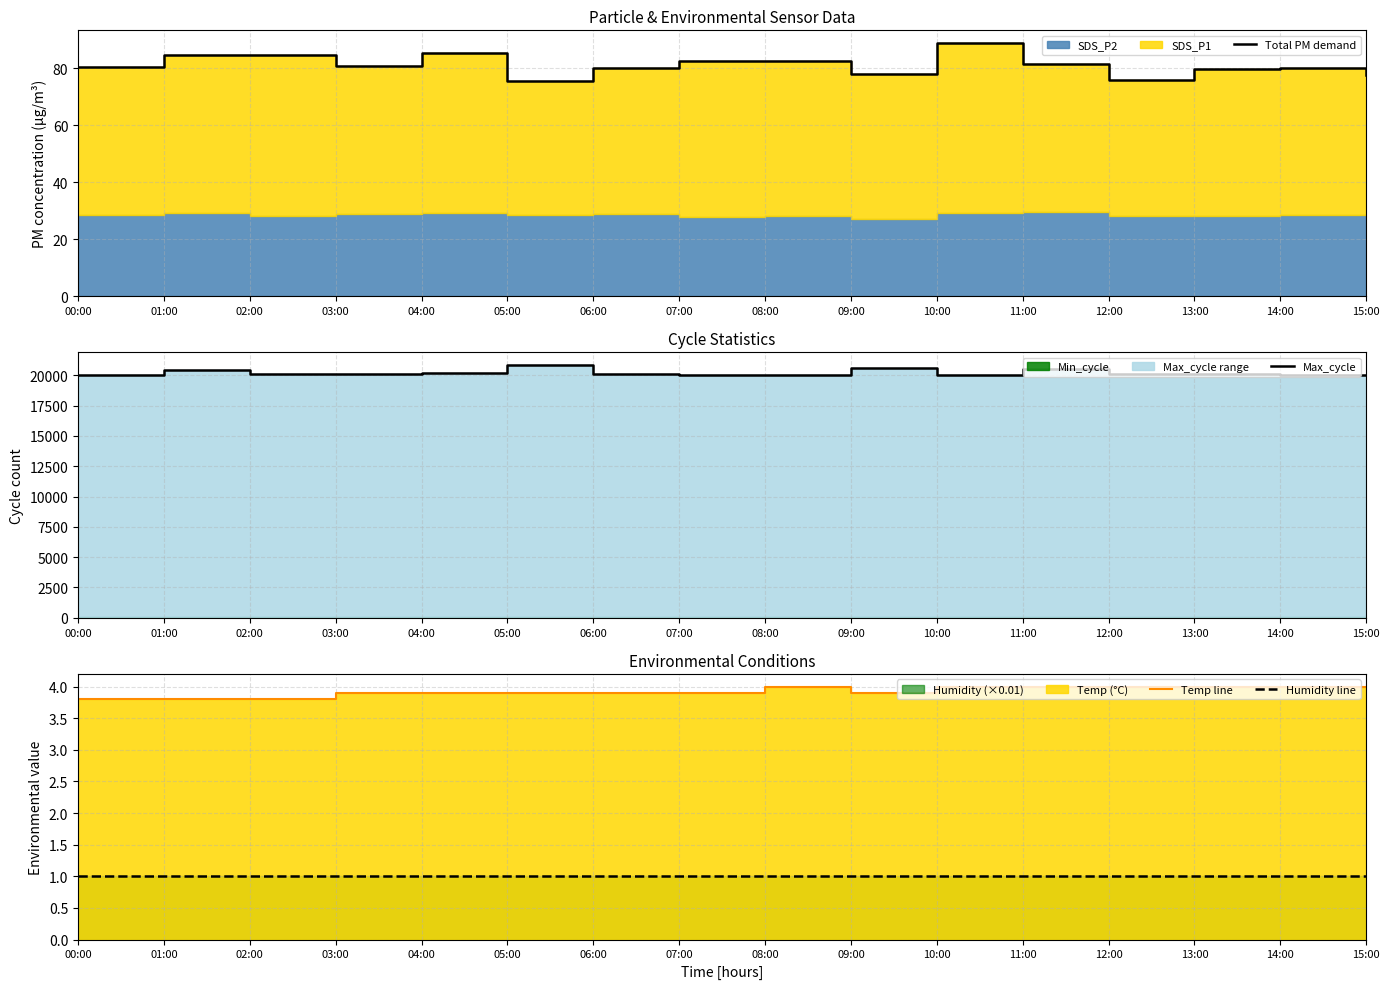

What is the minimum value for Total PM demand?

75.5